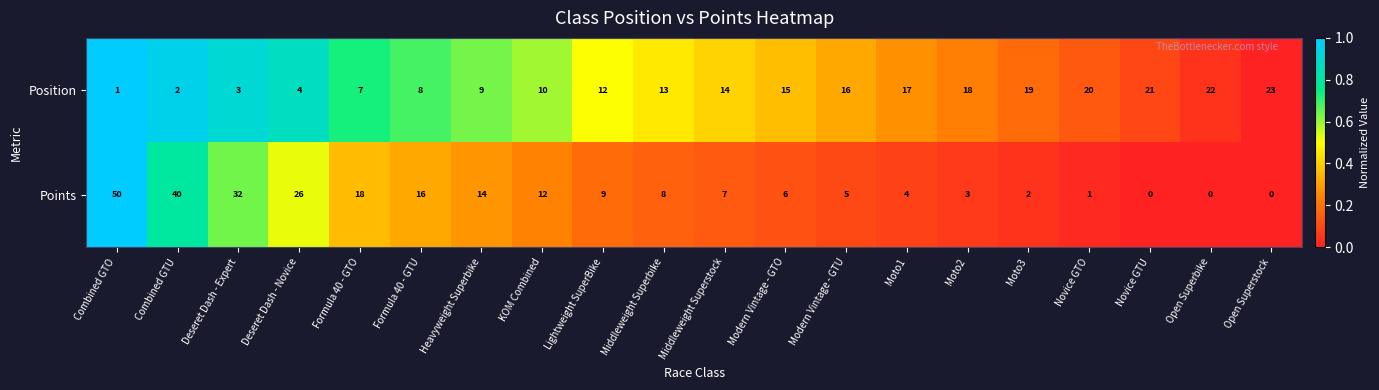

Which series has the largest total across all categories?

Position